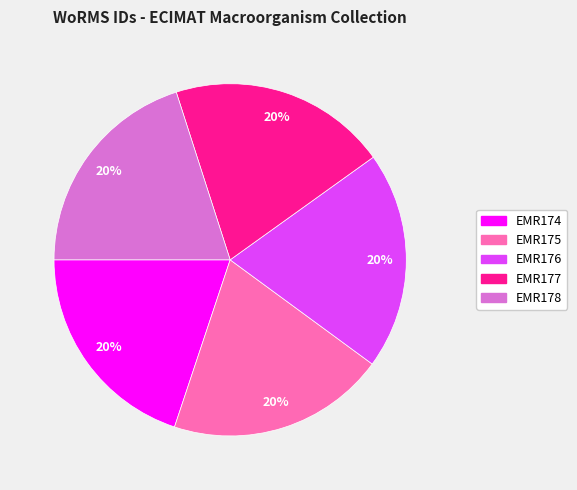

What is the ratio of the value at EMR176 to the value at EMR178?

1.0